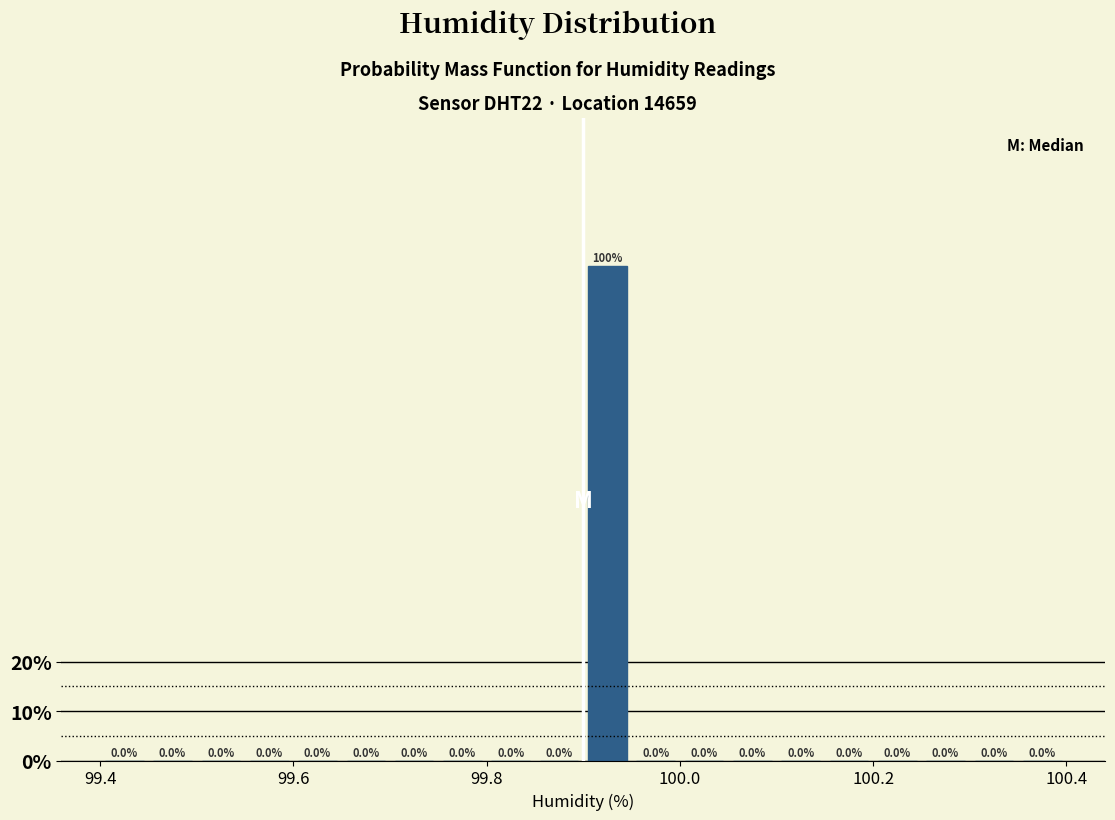

Read against the x-axis, roughly where is the centre of the tallest bar?

99.92